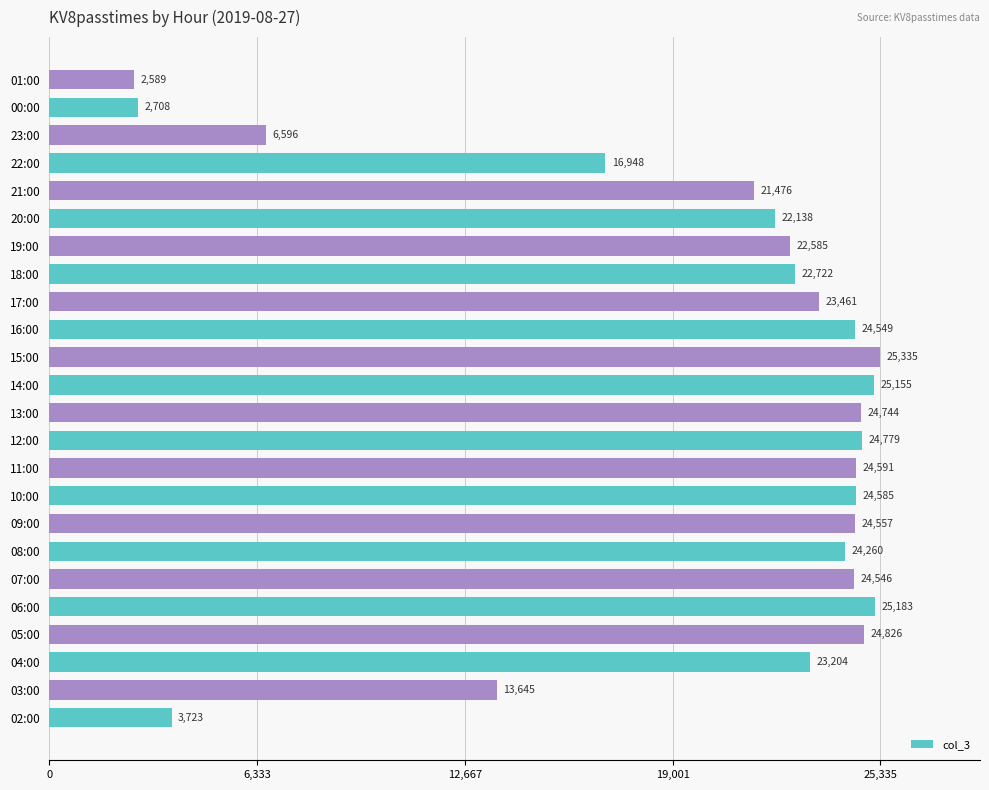

List the labels in order of value, largest first.

15:00, 06:00, 14:00, 05:00, 12:00, 13:00, 11:00, 10:00, 09:00, 16:00, 07:00, 08:00, 17:00, 04:00, 18:00, 19:00, 20:00, 21:00, 22:00, 03:00, 23:00, 02:00, 00:00, 01:00